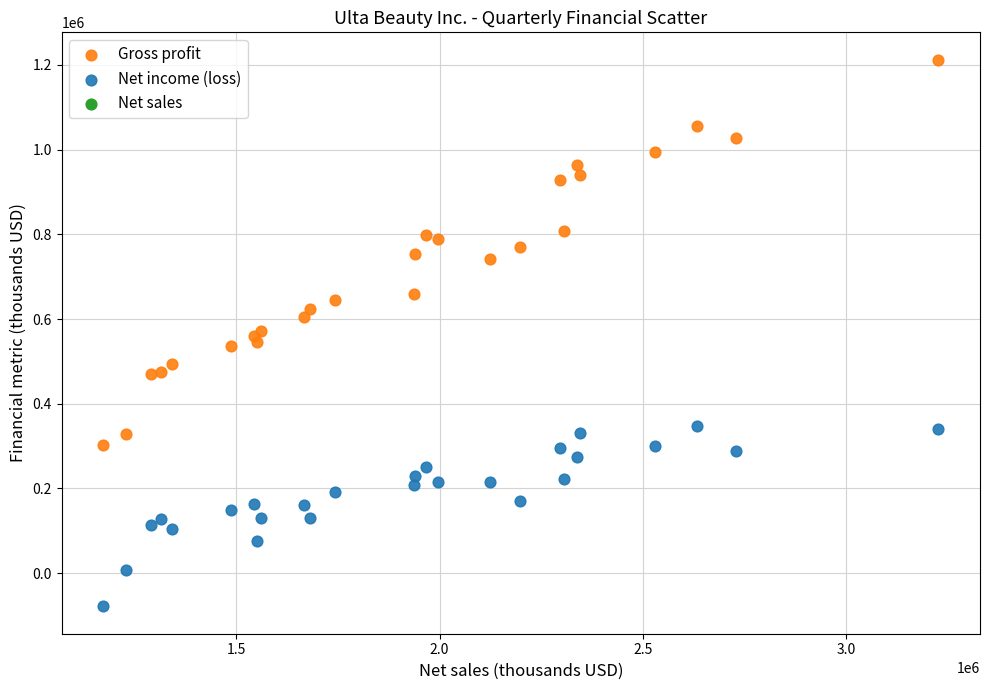

Which series contains the highest Y value?

Gross profit